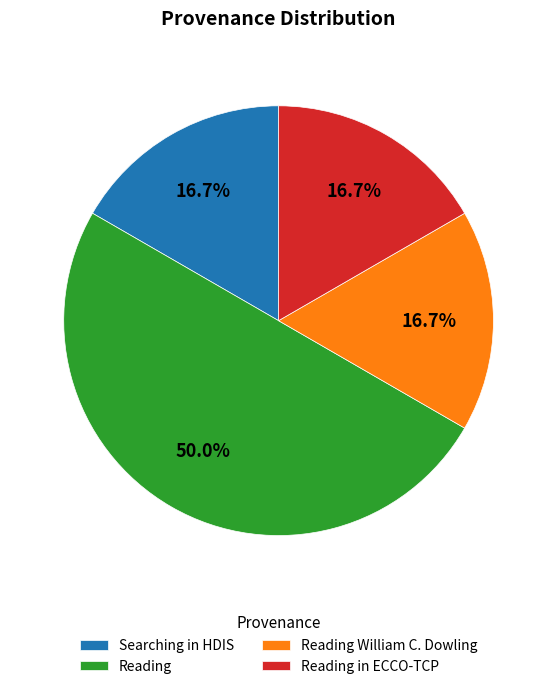

To the nearest percent, what is the average slice percentage?

25%